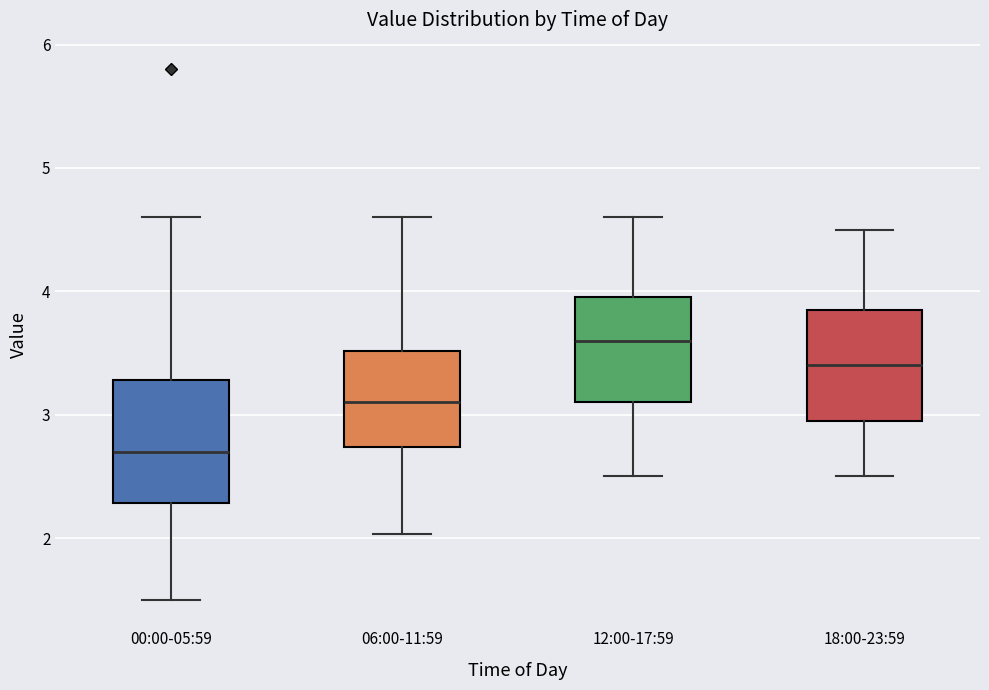

Reading left to right, read every box against the y-axis: the position of its median line, the range the box covers, and the ends of its whiskers. The values are not printed on the chart, so give them approximately, as read against the axis.

00:00-05:59: median 2.7, box 2.3 to 3.3, whiskers 1.5 to 4.6
06:00-11:59: median 3.1, box 2.7 to 3.5, whiskers 2.0 to 4.6
12:00-17:59: median 3.6, box 3.1 to 4.0, whiskers 2.5 to 4.6
18:00-23:59: median 3.4, box 3.0 to 3.9, whiskers 2.5 to 4.5